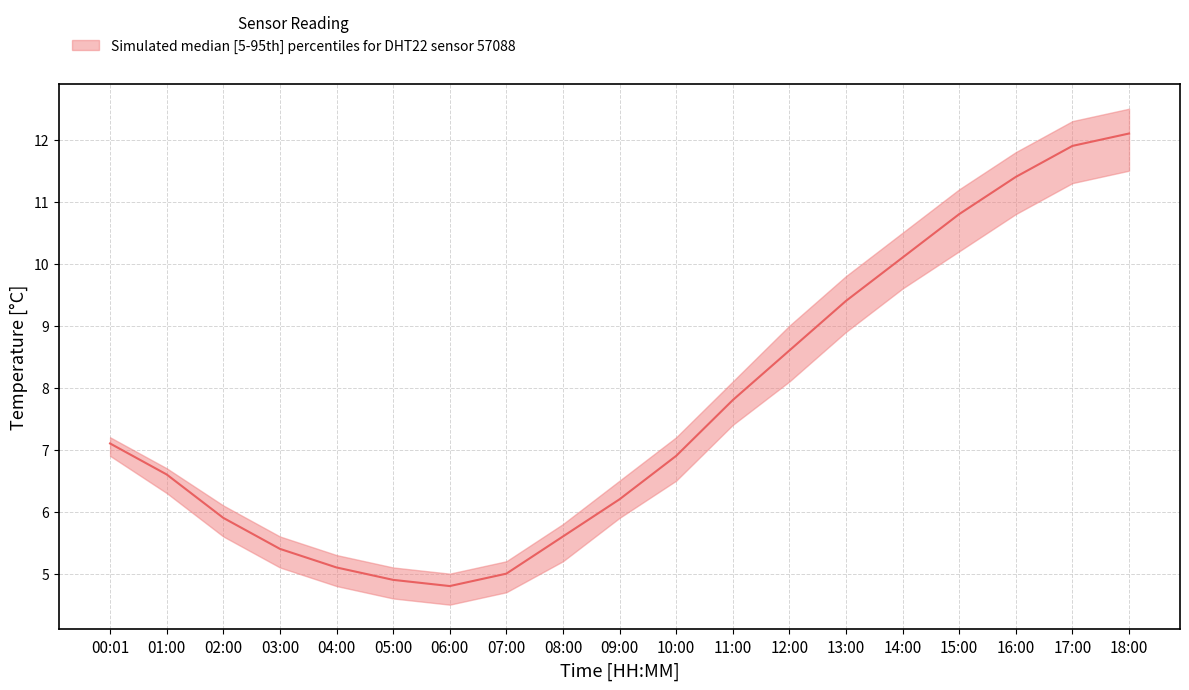

List the labels in order of value, smallest first.

06:00, 05:00, 07:00, 04:00, 03:00, 08:00, 02:00, 09:00, 01:00, 10:00, 00:01, 11:00, 12:00, 13:00, 14:00, 15:00, 16:00, 17:00, 18:00